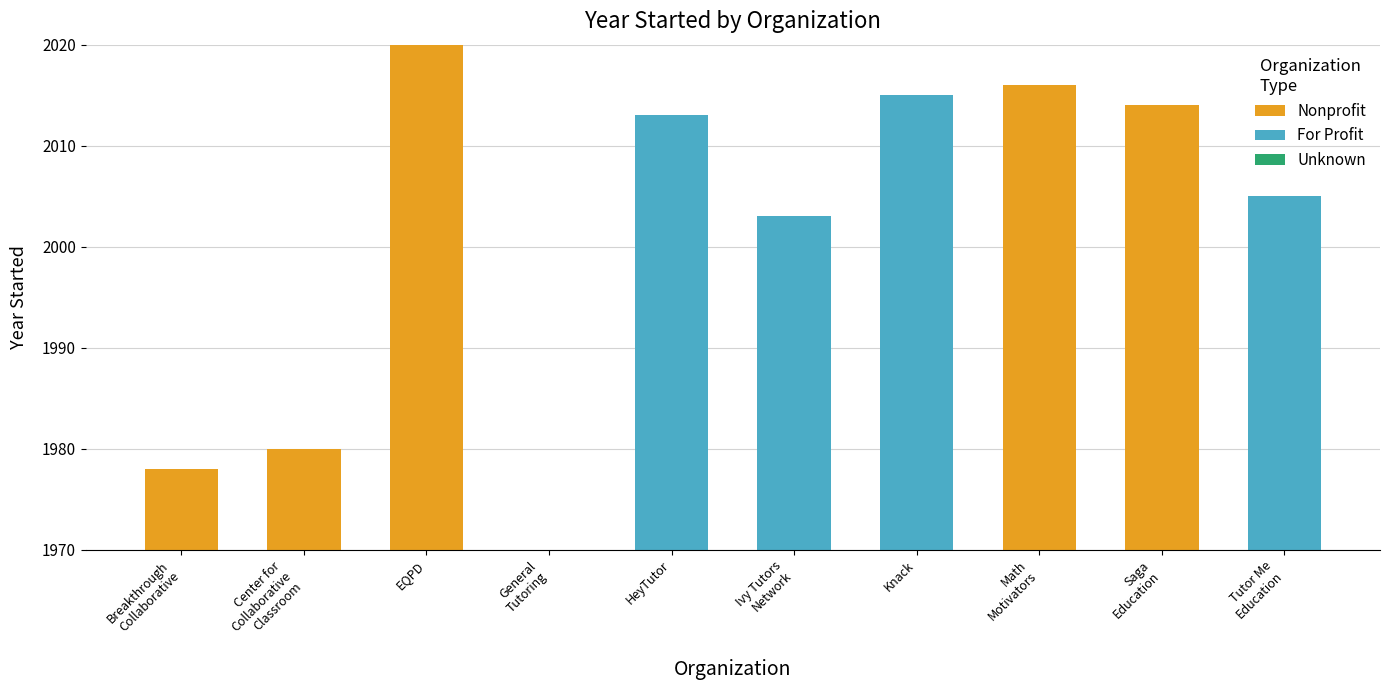

Does the chart contain stacked bars?

Yes